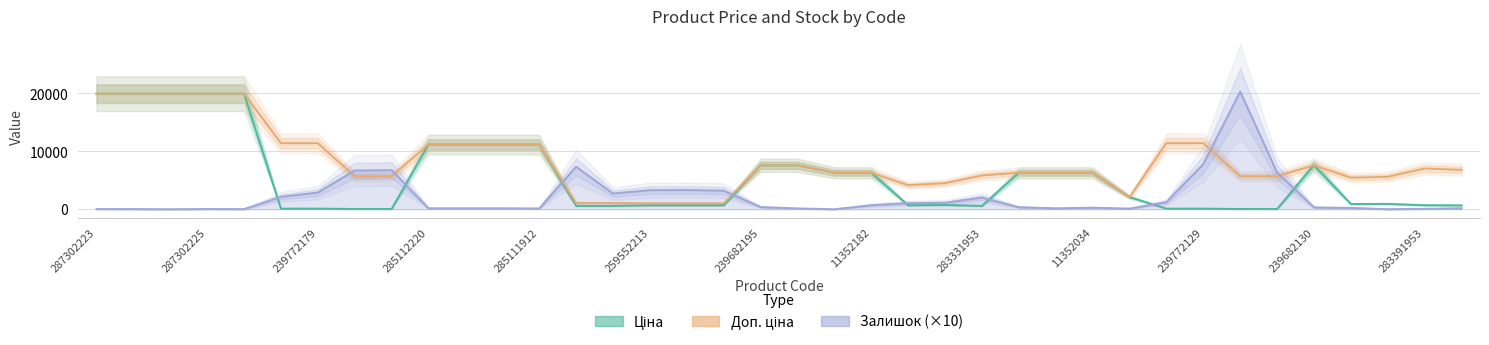

Which category has the lowest value across all series?

239772179